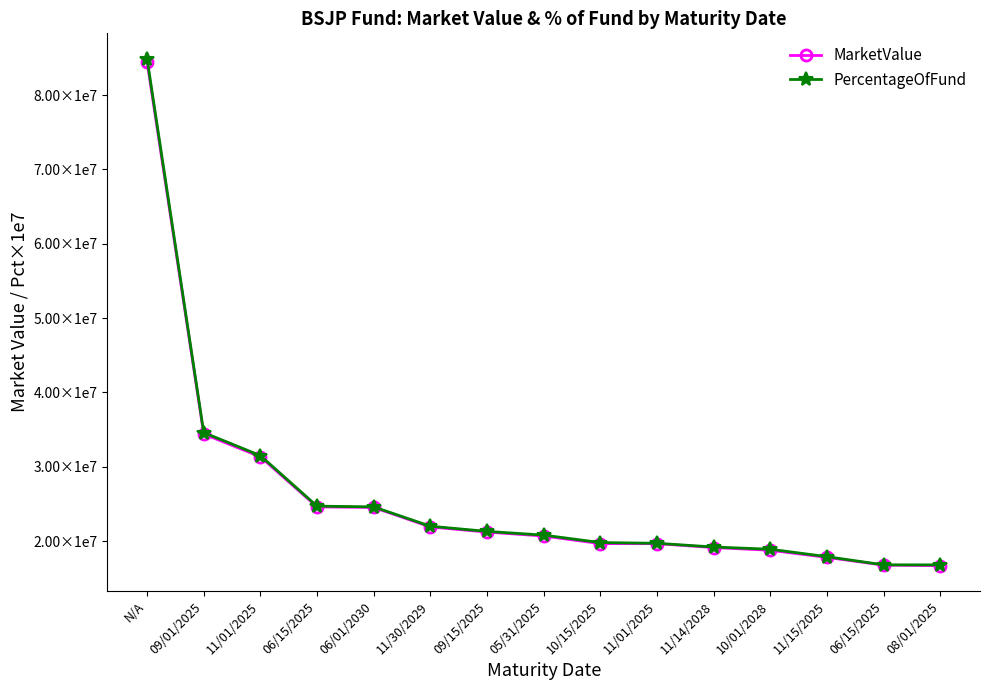

What are all the series names shown in the legend?

MarketValue, PercentageOfFund